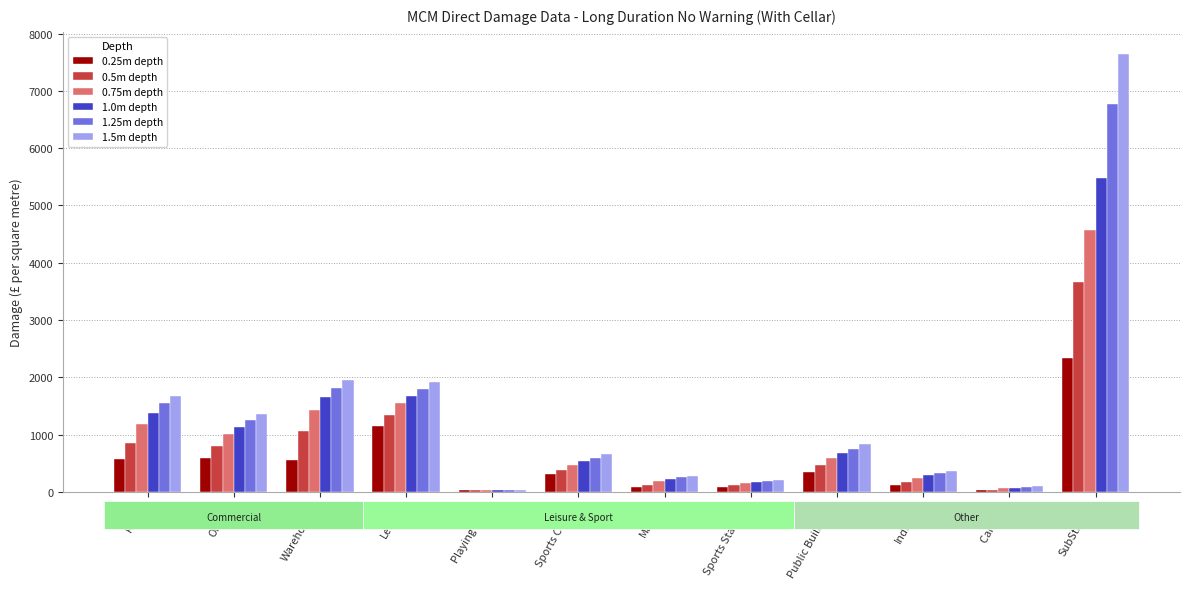

What is the difference between the highest and lowest values at Leisure?

775